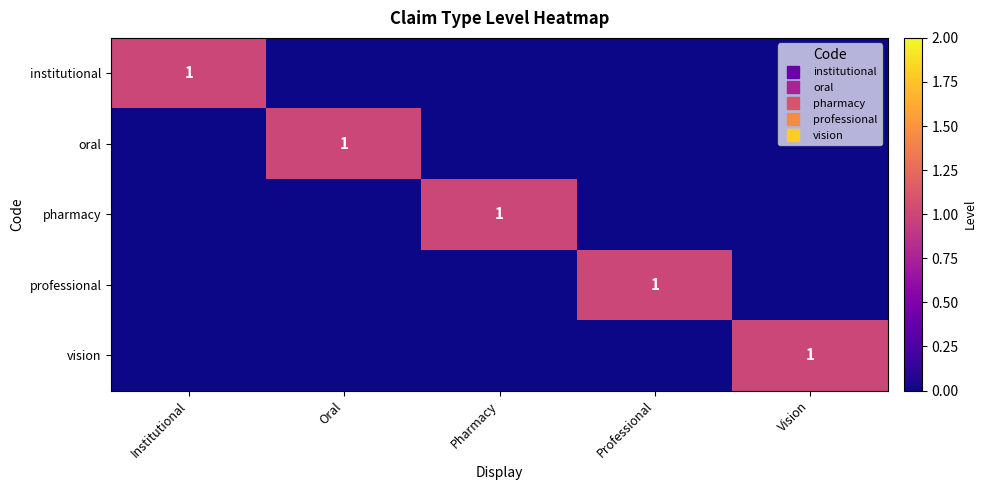

What is the total value across all series at Professional?

1